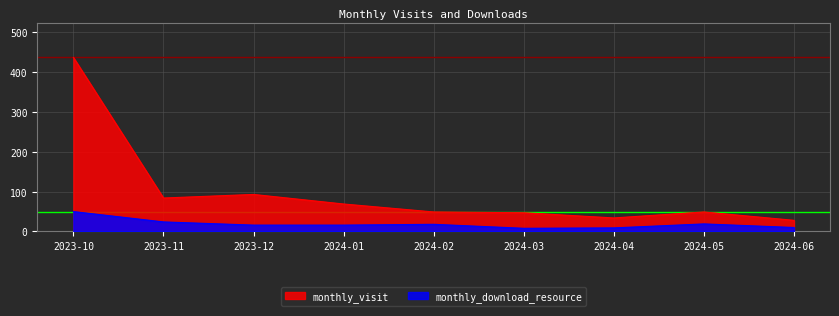

Is the value of monthly_download_resource at 2024-05 greater than the value of monthly_visit at 2024-04?

No